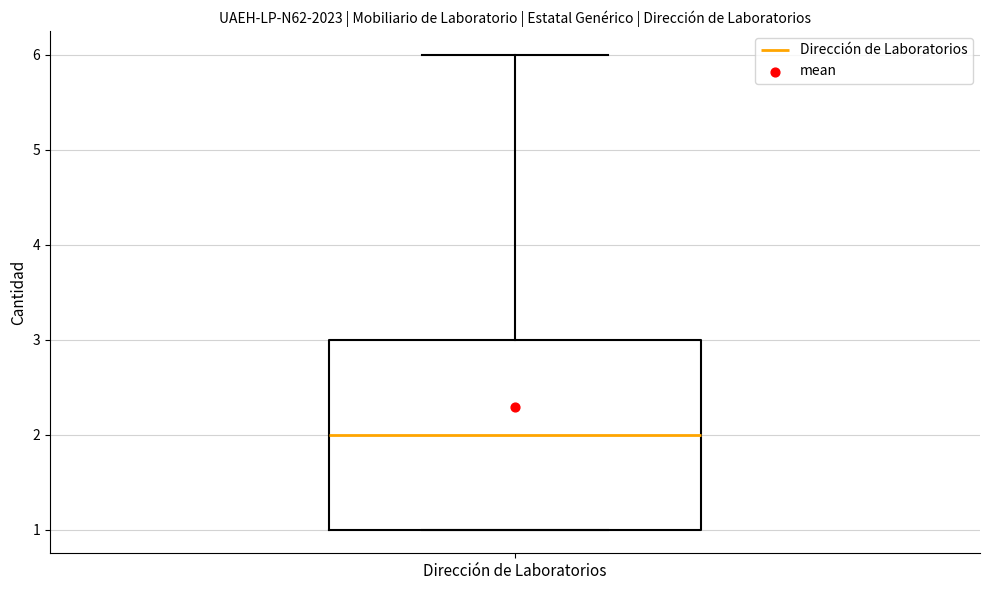

Transcribe this box plot: give where the median line is, the range the box spans, and where the two whiskers end, as read against the y-axis. The values are not printed on the chart, so give them approximately, as read against the axis.

median 2, box 1 to 3, whiskers 1 to 6